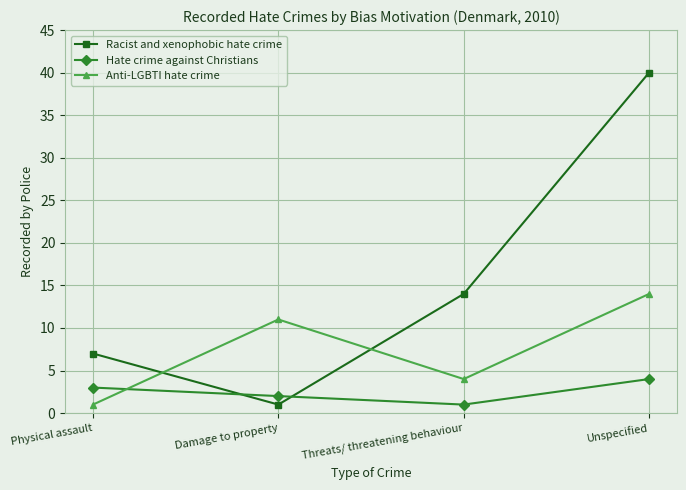

What is the greatest value displayed?

40